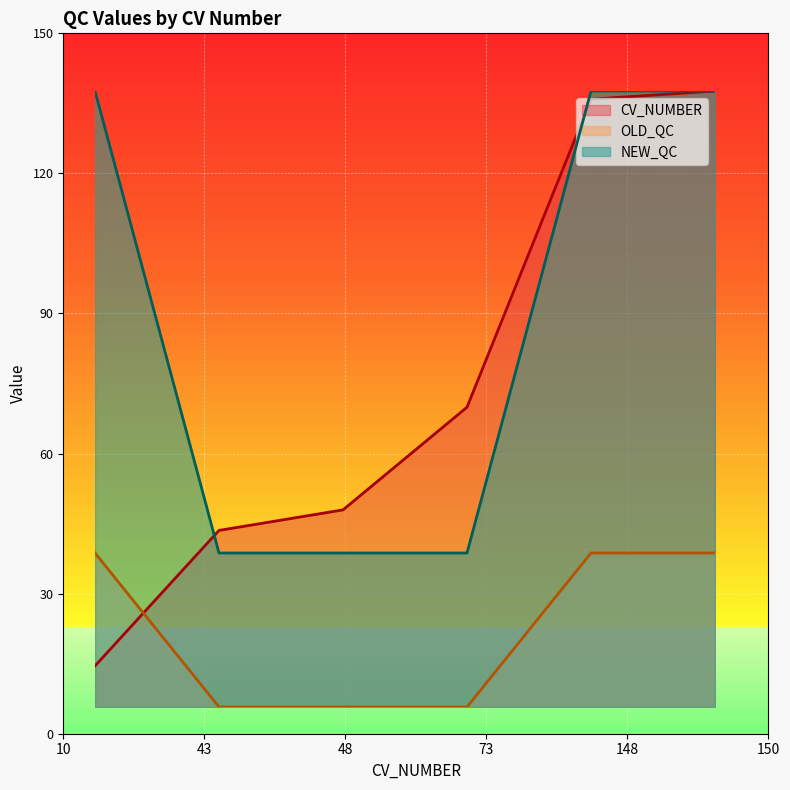

Rank the series by their average value, from highest to lowest.

NEW_QC line, CV_NUMBER line, OLD_QC line